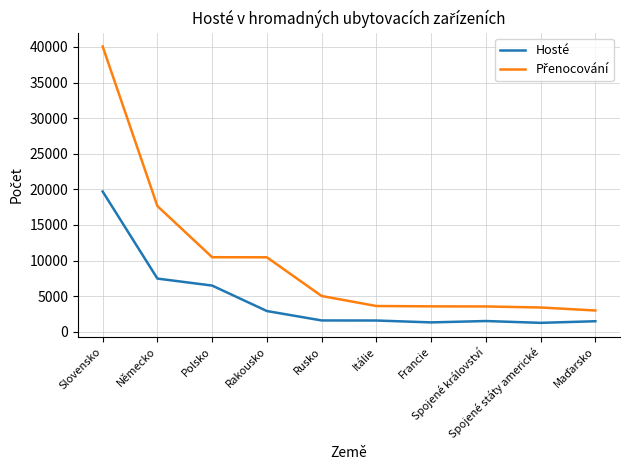

What is the total value across all series at Spojené království?

5047